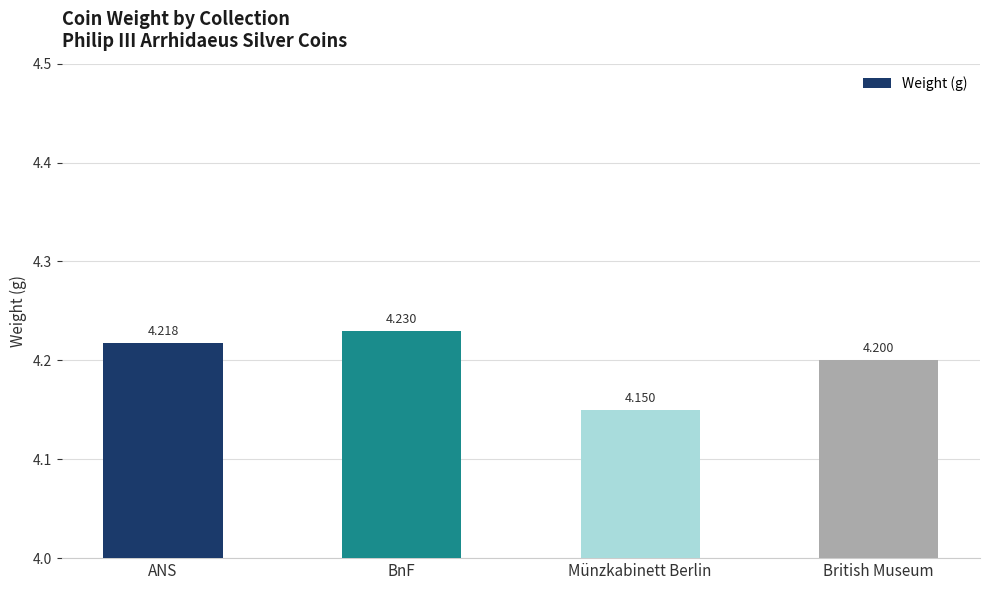

What is the greatest value displayed?

4.2